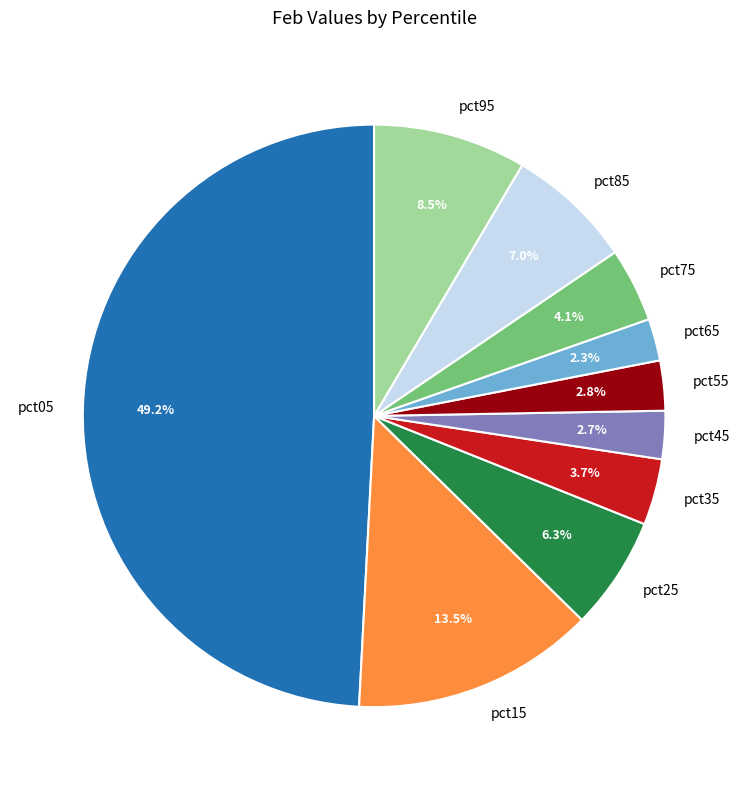

Does pct65 account for over 50% of the chart?

No